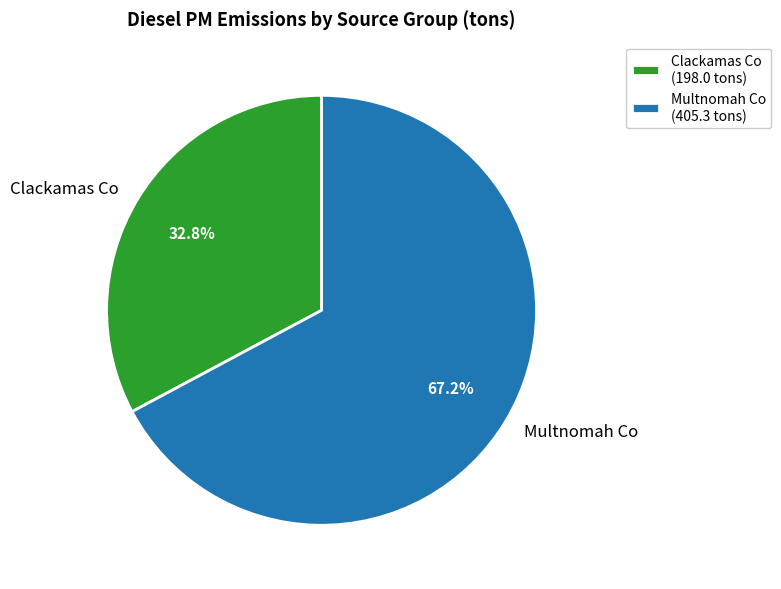

To the nearest percent, what is the average slice percentage?

50%